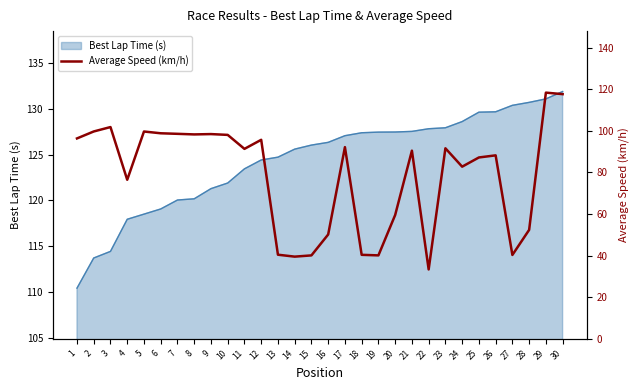

The Best Lap Time (s) series shows 200.7 at 22. True or false?

False